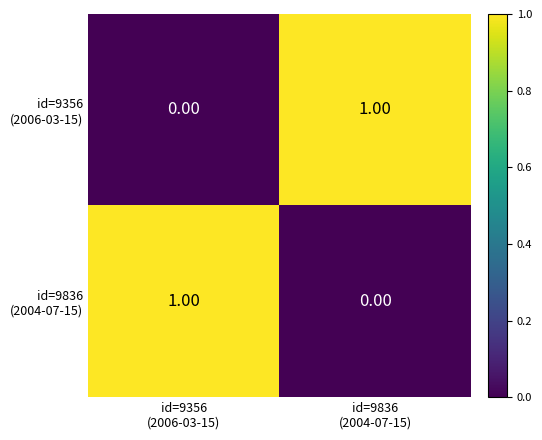

Count the number of data series in this chart.

2